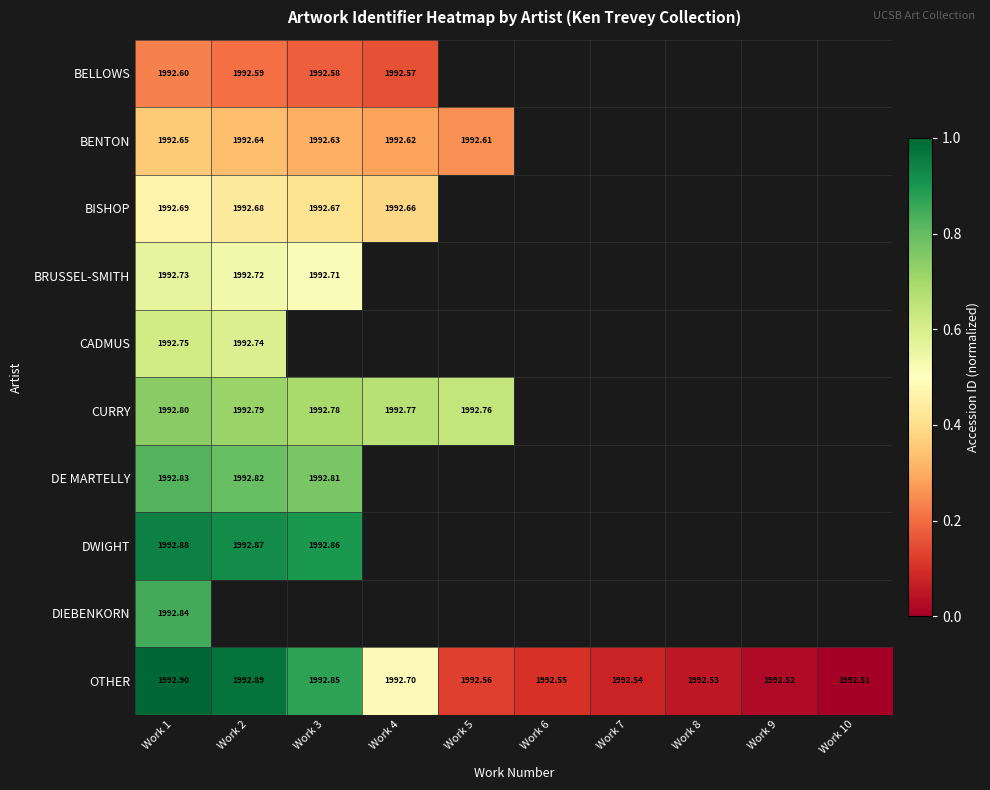

Which series has the widest spread of values?

OTHER